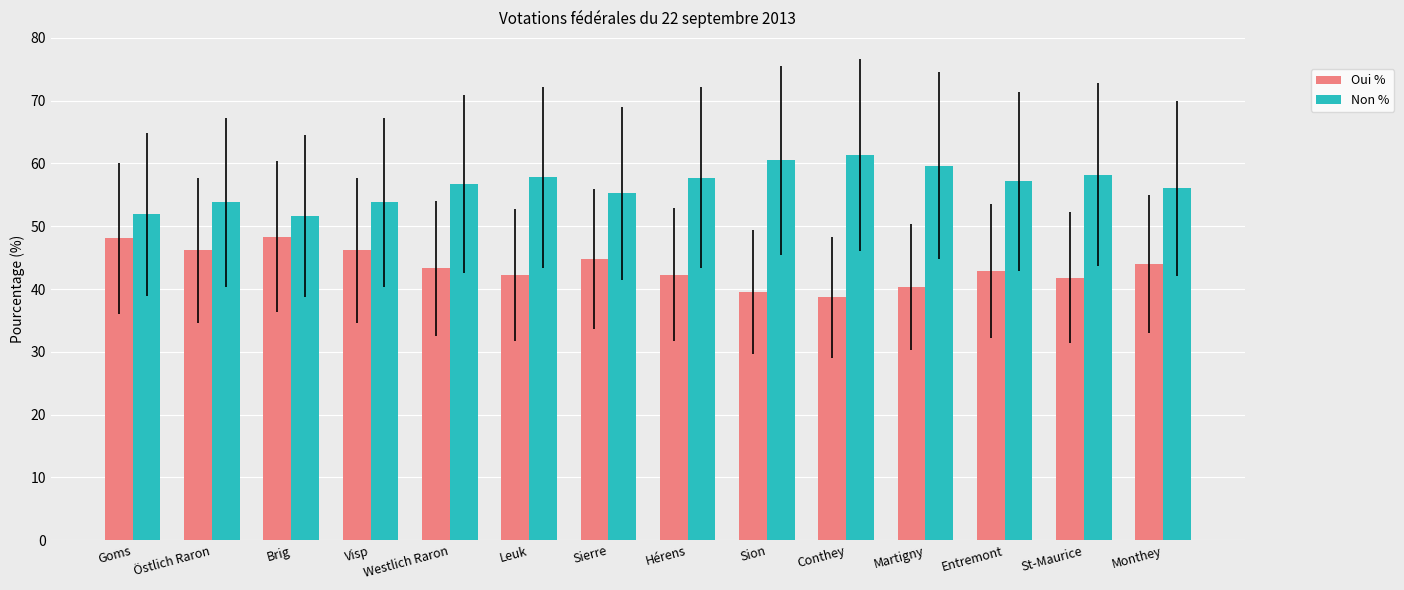

What is the difference between the maximum and minimum values in the Non % series?

9.7